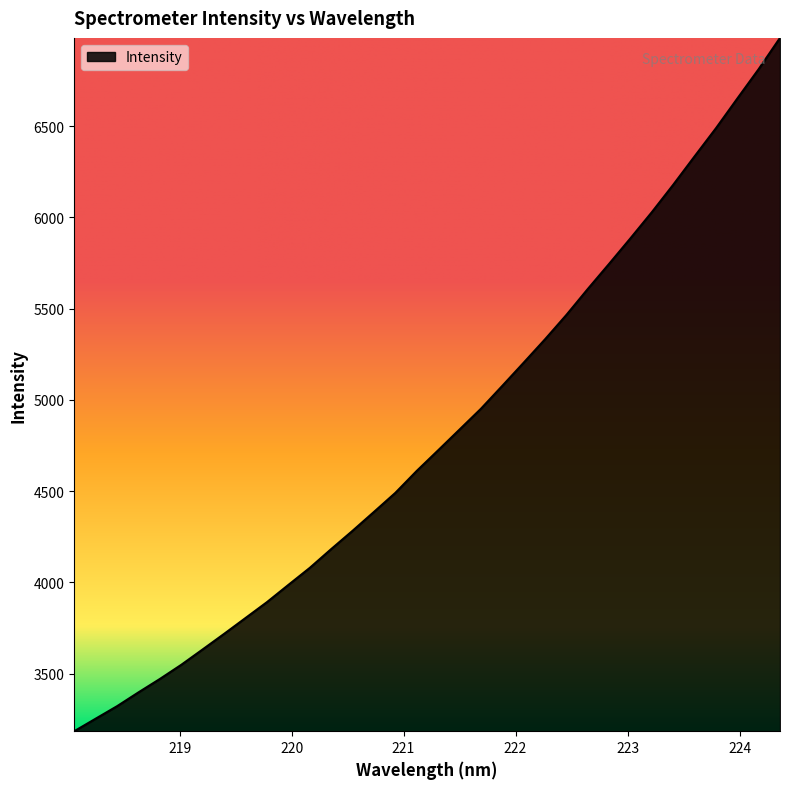

What is the minimum value shown in the chart?

3184.4